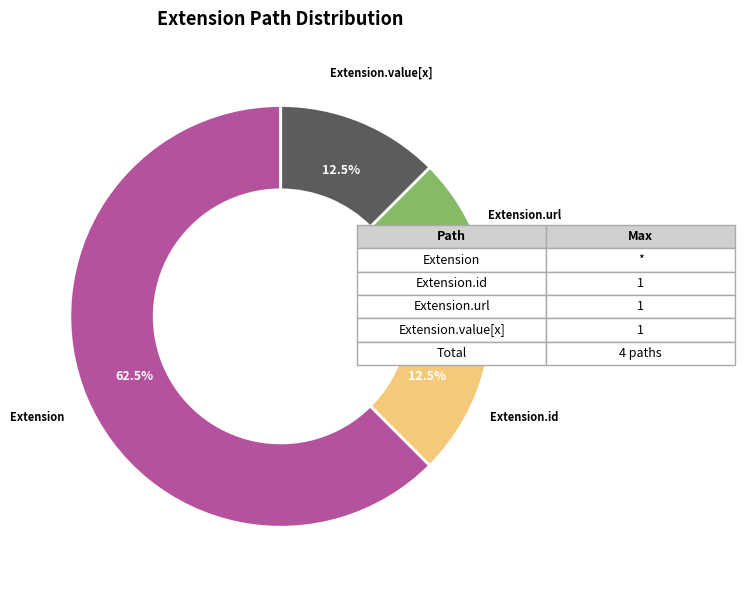

To the nearest percent, what is the difference between the Extension.value[x] and Extension slice percentages?

50%